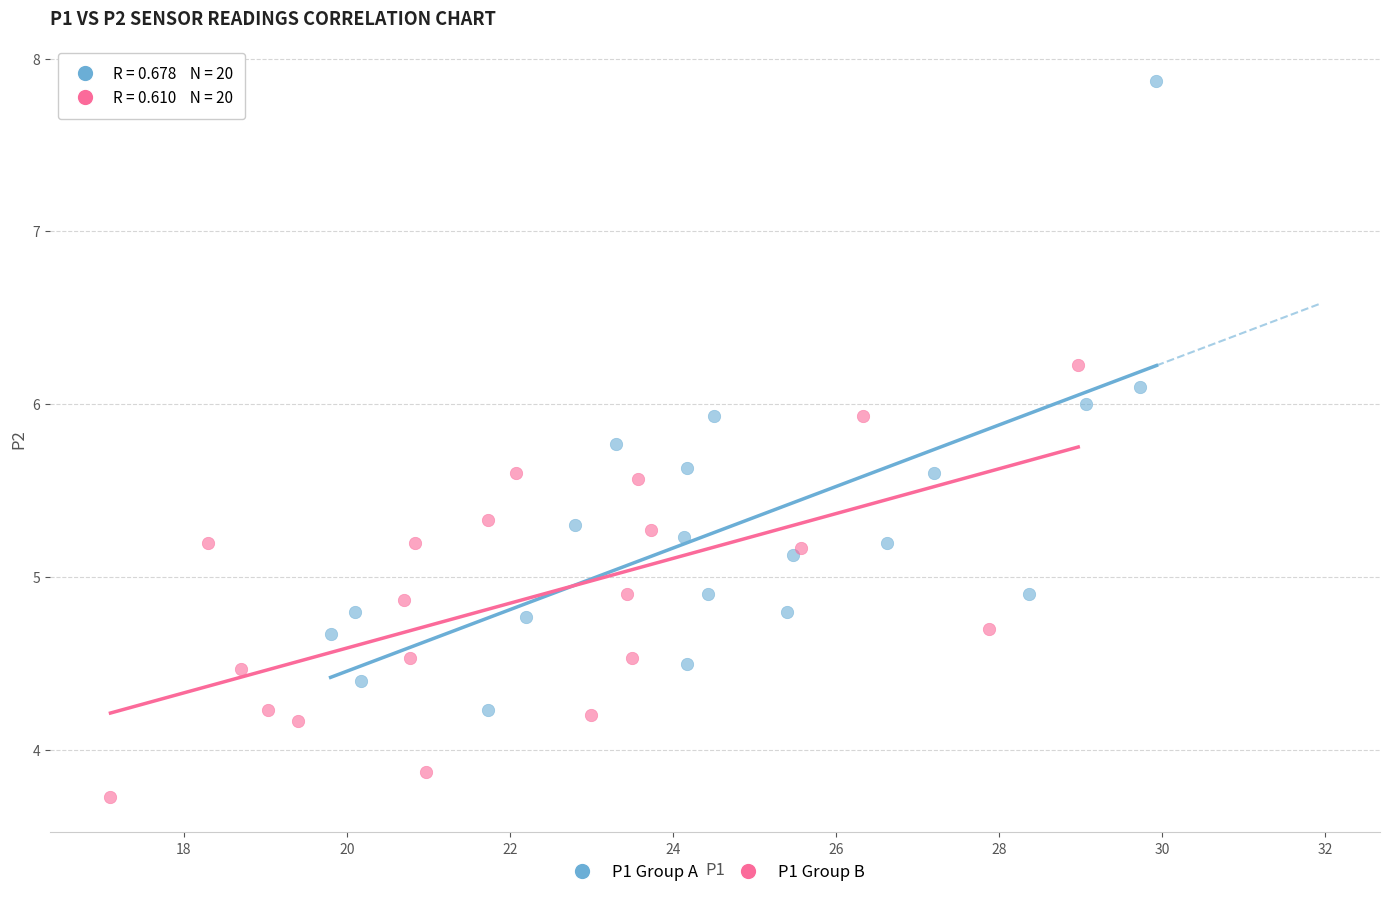

Which series has the largest Y range (max minus min)?

P1 Group A